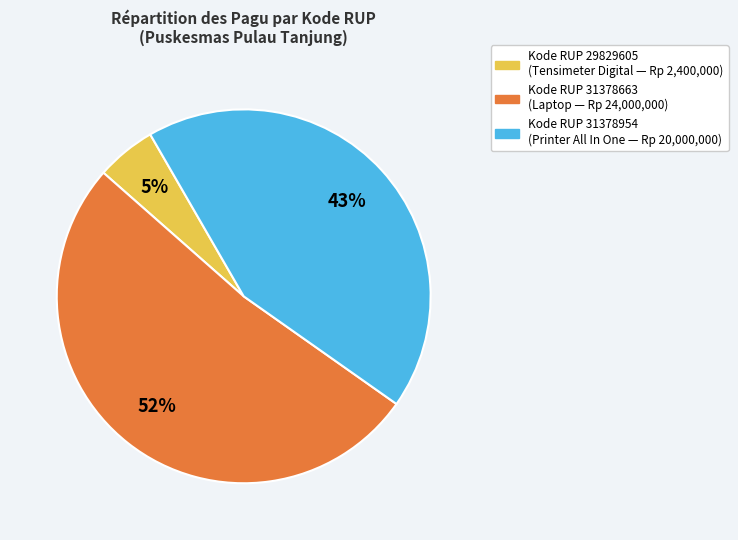

Does any single category account for the majority?

Yes